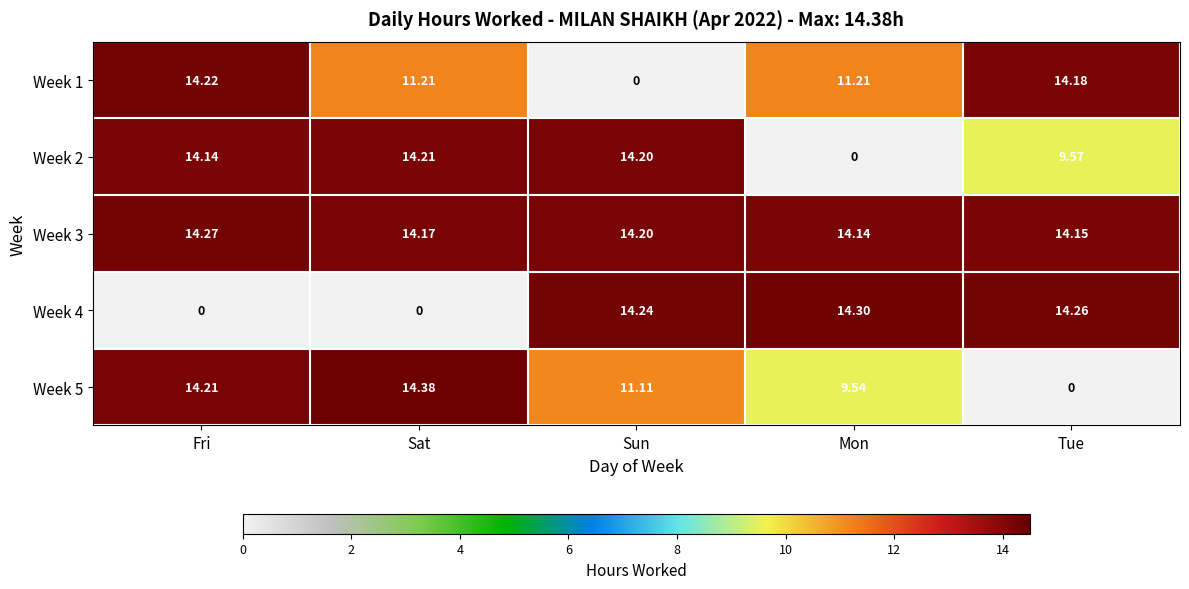

What is the greatest value displayed?

14.4